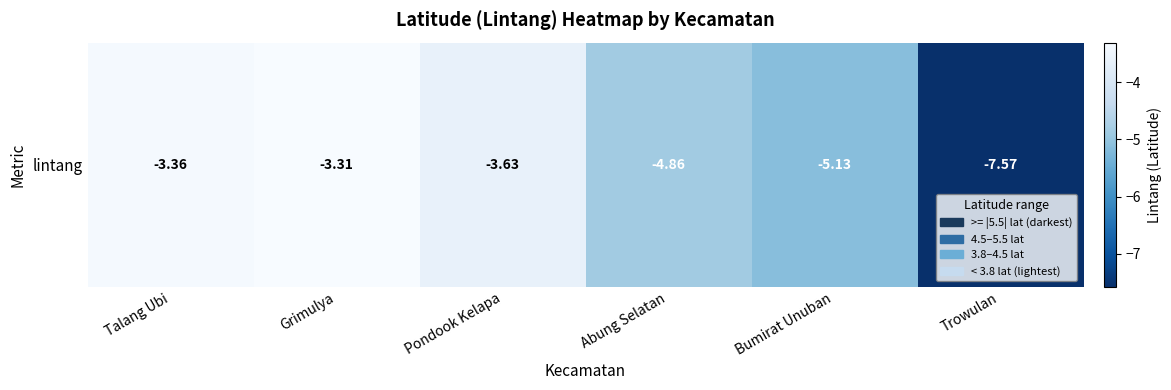

Reading right to left, extract all data points from this chart.

-7.6	-5.1	-4.9	-3.6	-3.3	-3.4